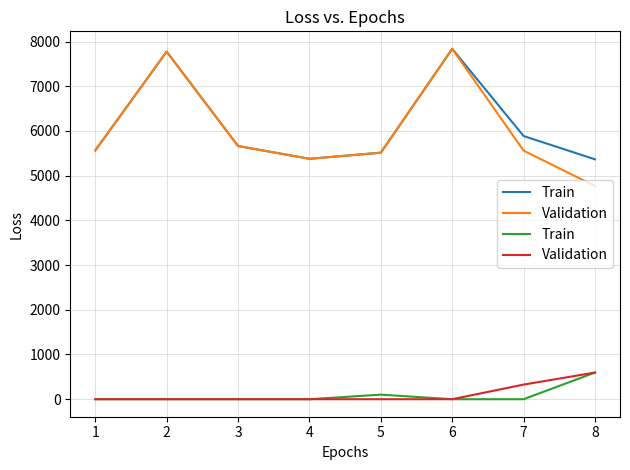

The Validation series shows 0.0 at 1. True or false?

True